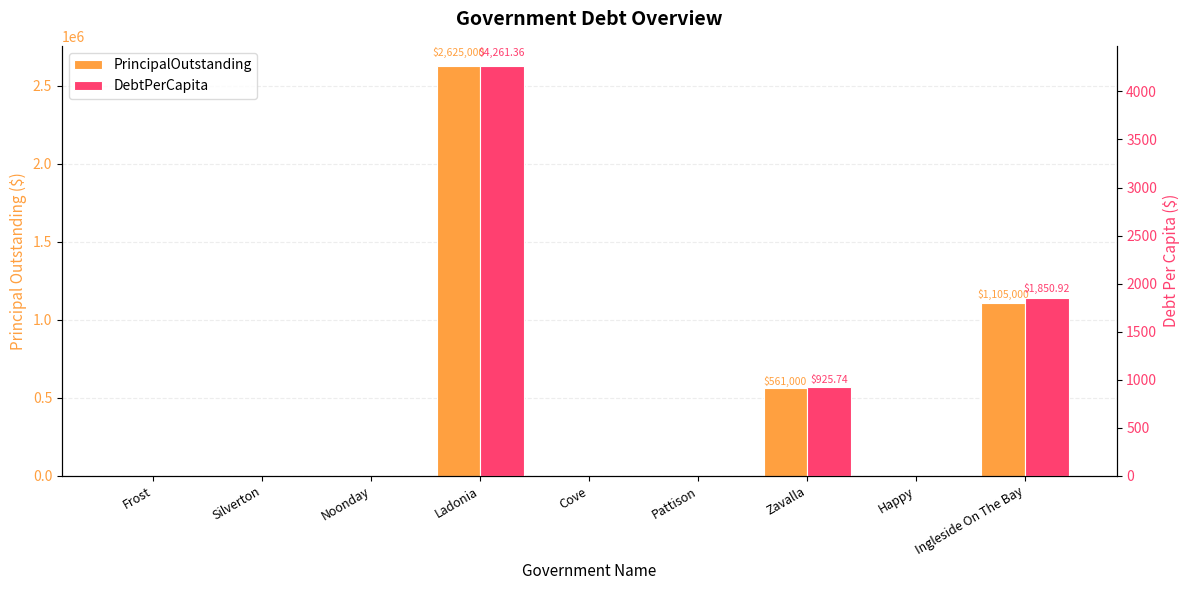

At which category does the chart reach its peak across all series?

Ladonia